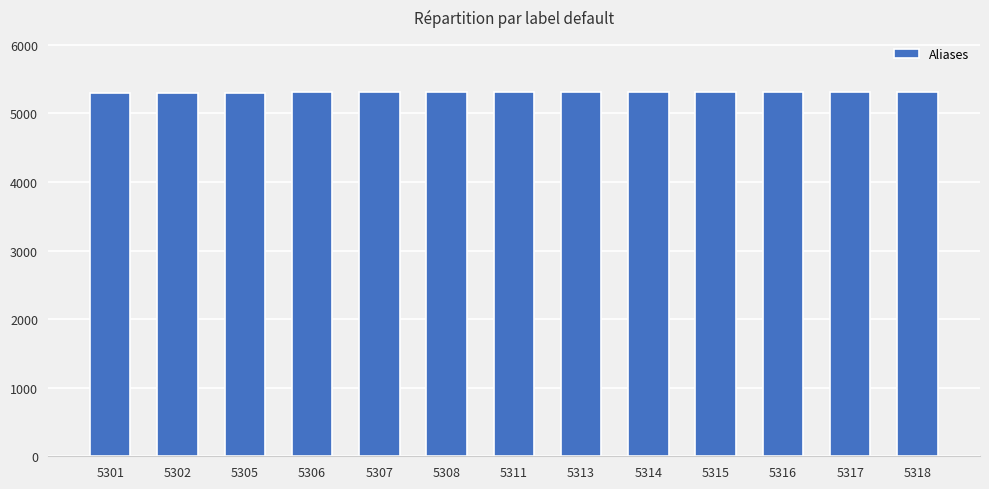

Does the chart contain any negative values?

No